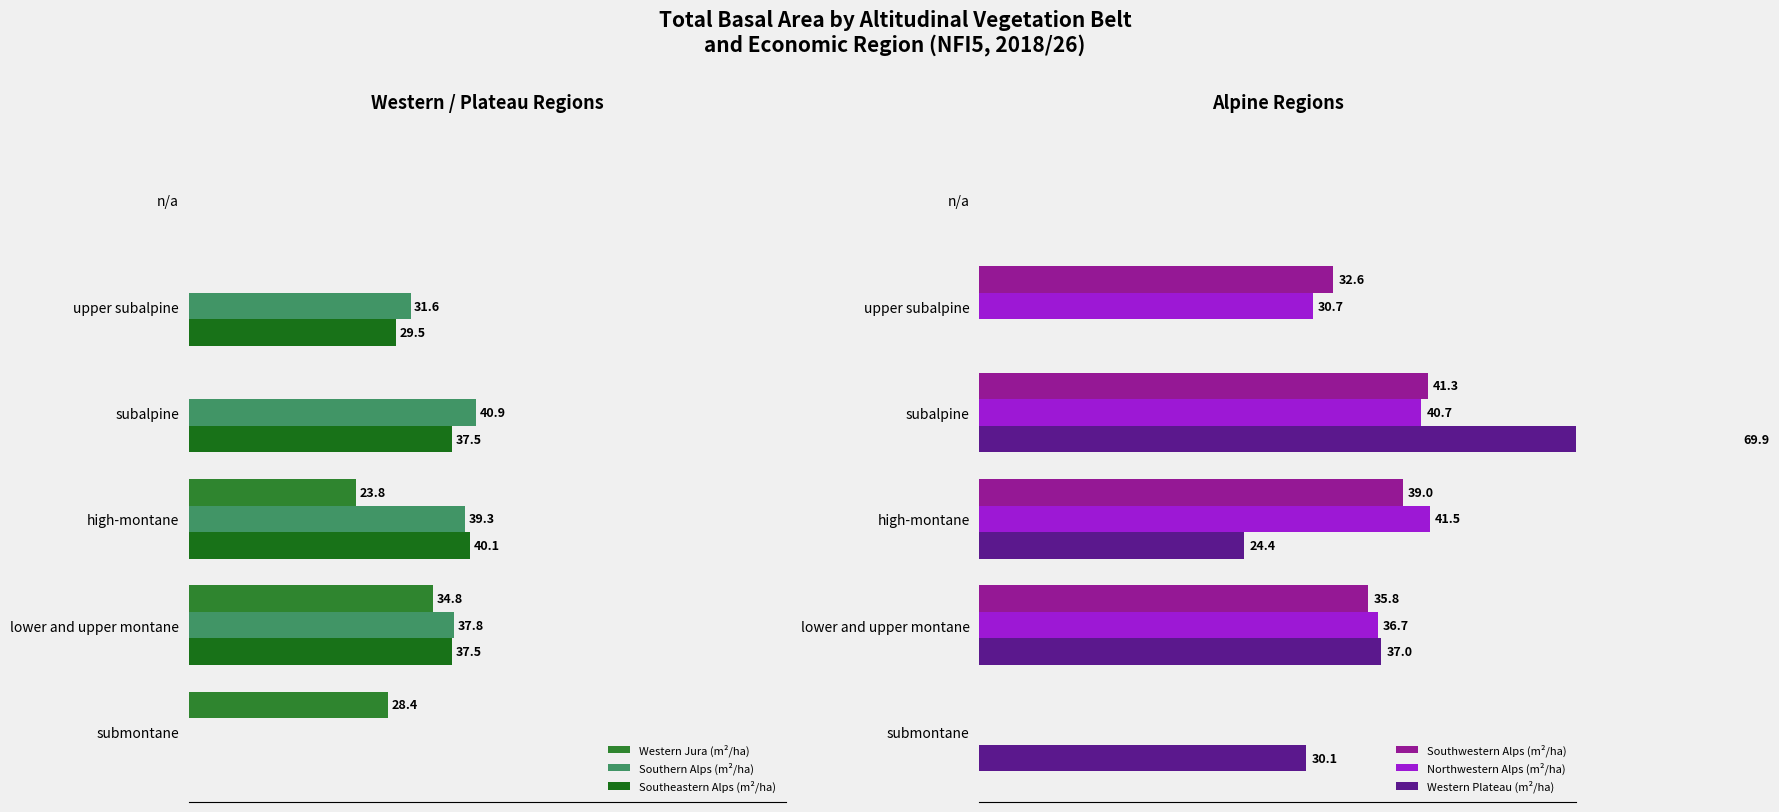

Is it true that Northwestern Alps (m²/ha) equals 0.0 at n/a?

True